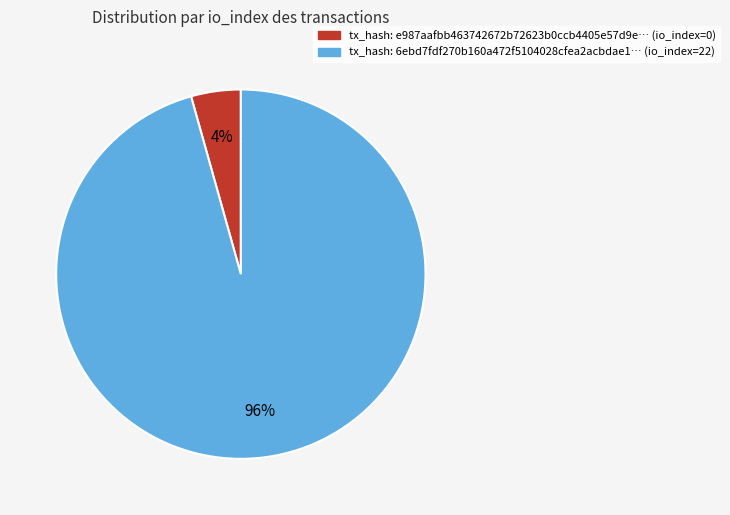

Rank the categories by value from lowest to highest.

tx_hash: e987aafbb463742672b72623b0ccb4405e57d9e… (io_index=0), tx_hash: 6ebd7fdf270b160a472f5104028cfea2acbdae1… (io_index=22)